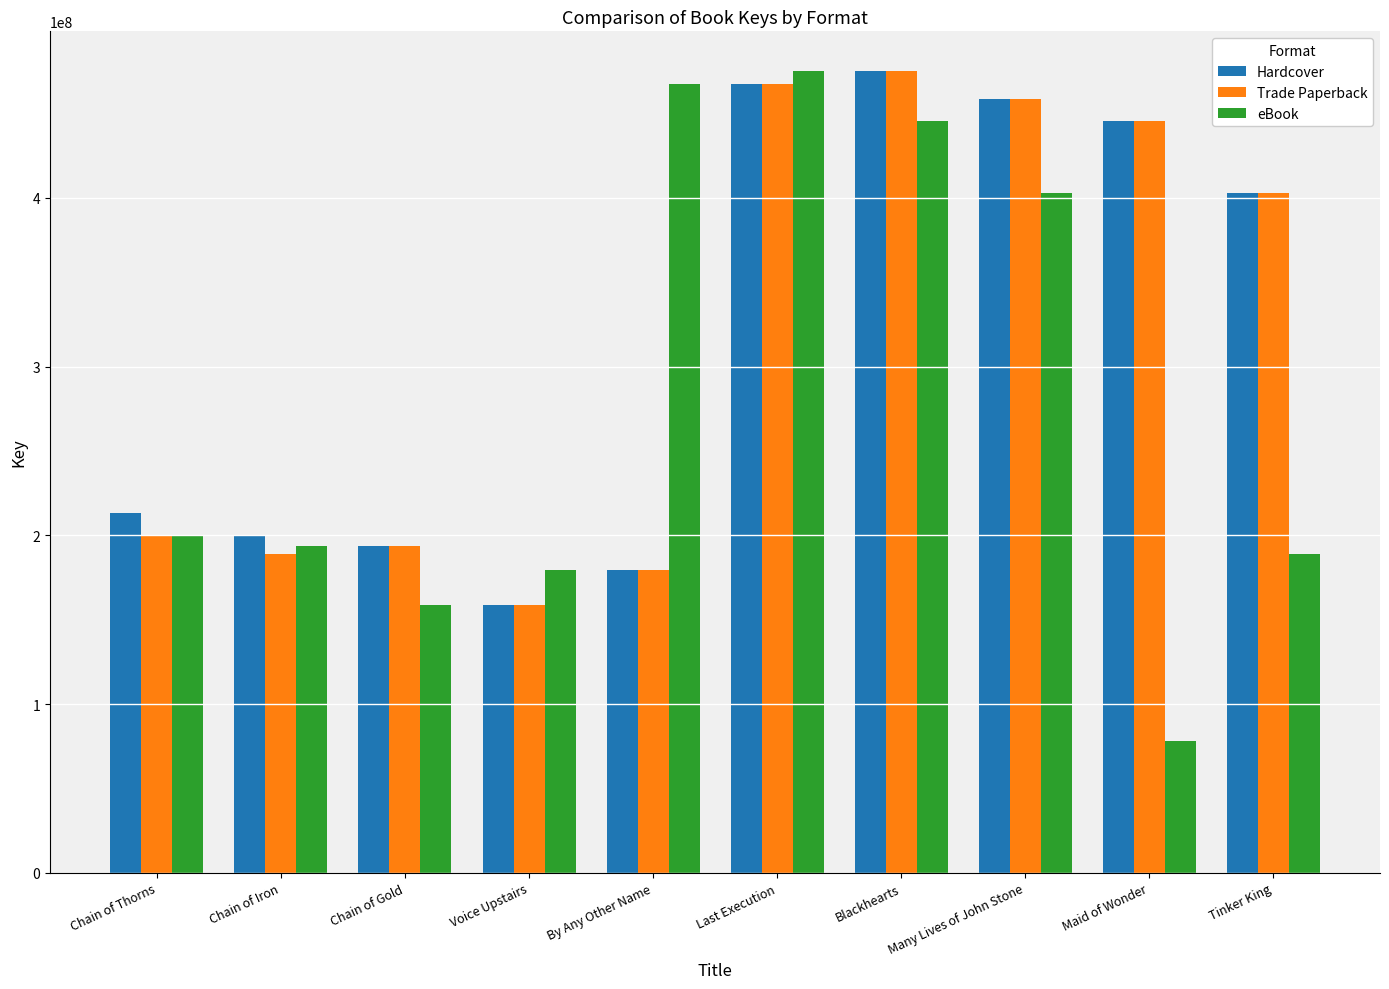

At how many categories does at least one series exceed 164204889?

10